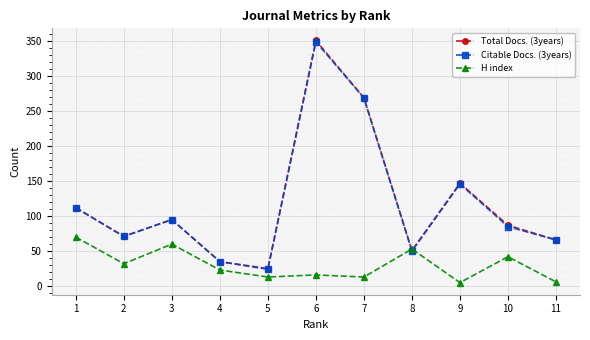

Between 7 and 9, which series saw the biggest shift?

Citable Docs. (3years)